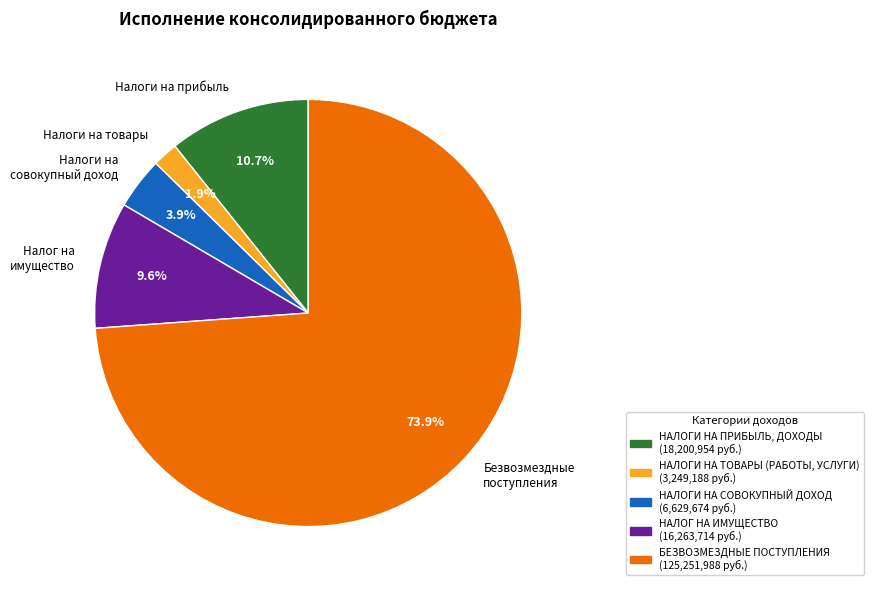

Rank the categories by value from highest to lowest.

Безвозмездные поступления, Налоги на прибыль, Налог на имущество, Налоги на совокупный доход, Налоги на товары